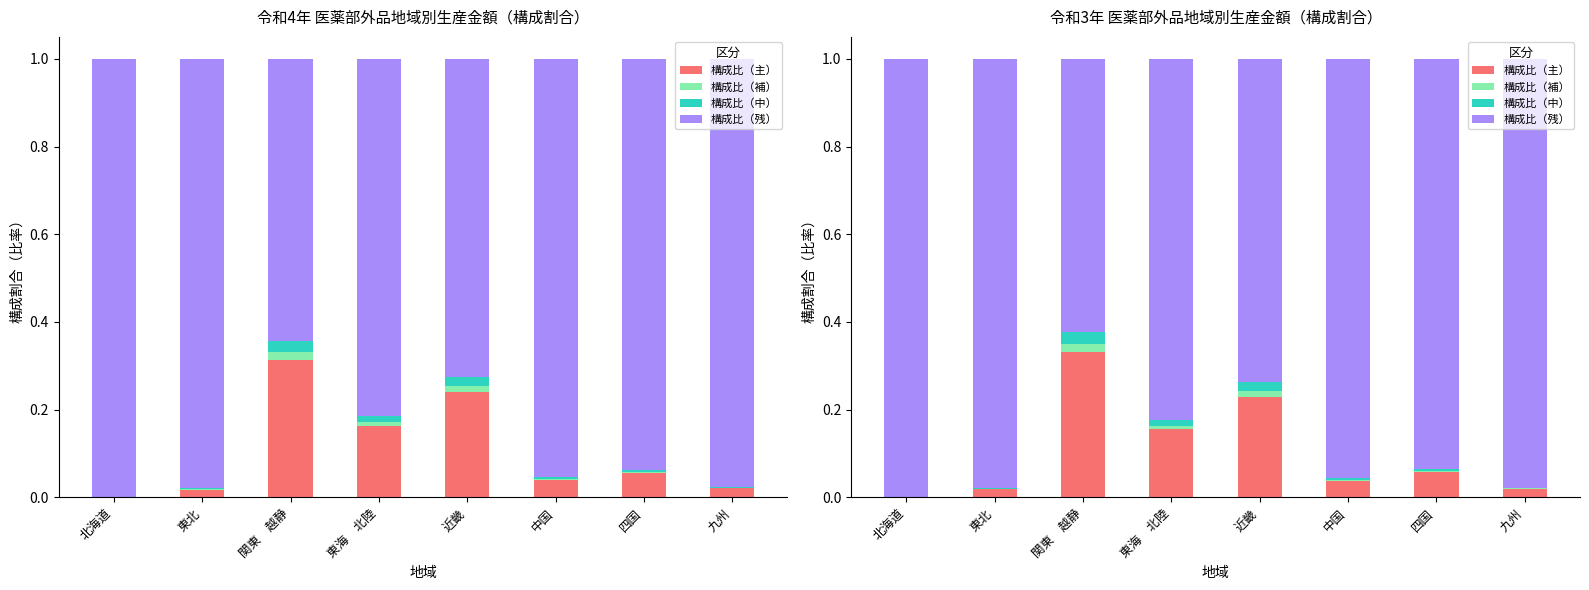

Is it true that 構成比（中） equals 0.0 at 近畿?

True